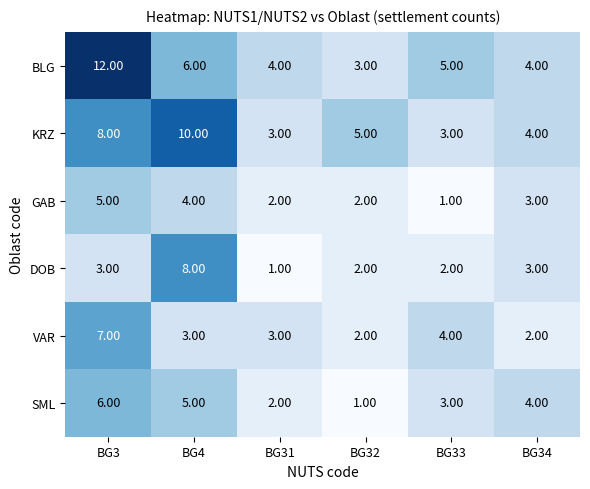

Rank the series by their maximum value, from lowest to highest.

GAB, SML, VAR, DOB, KRZ, BLG